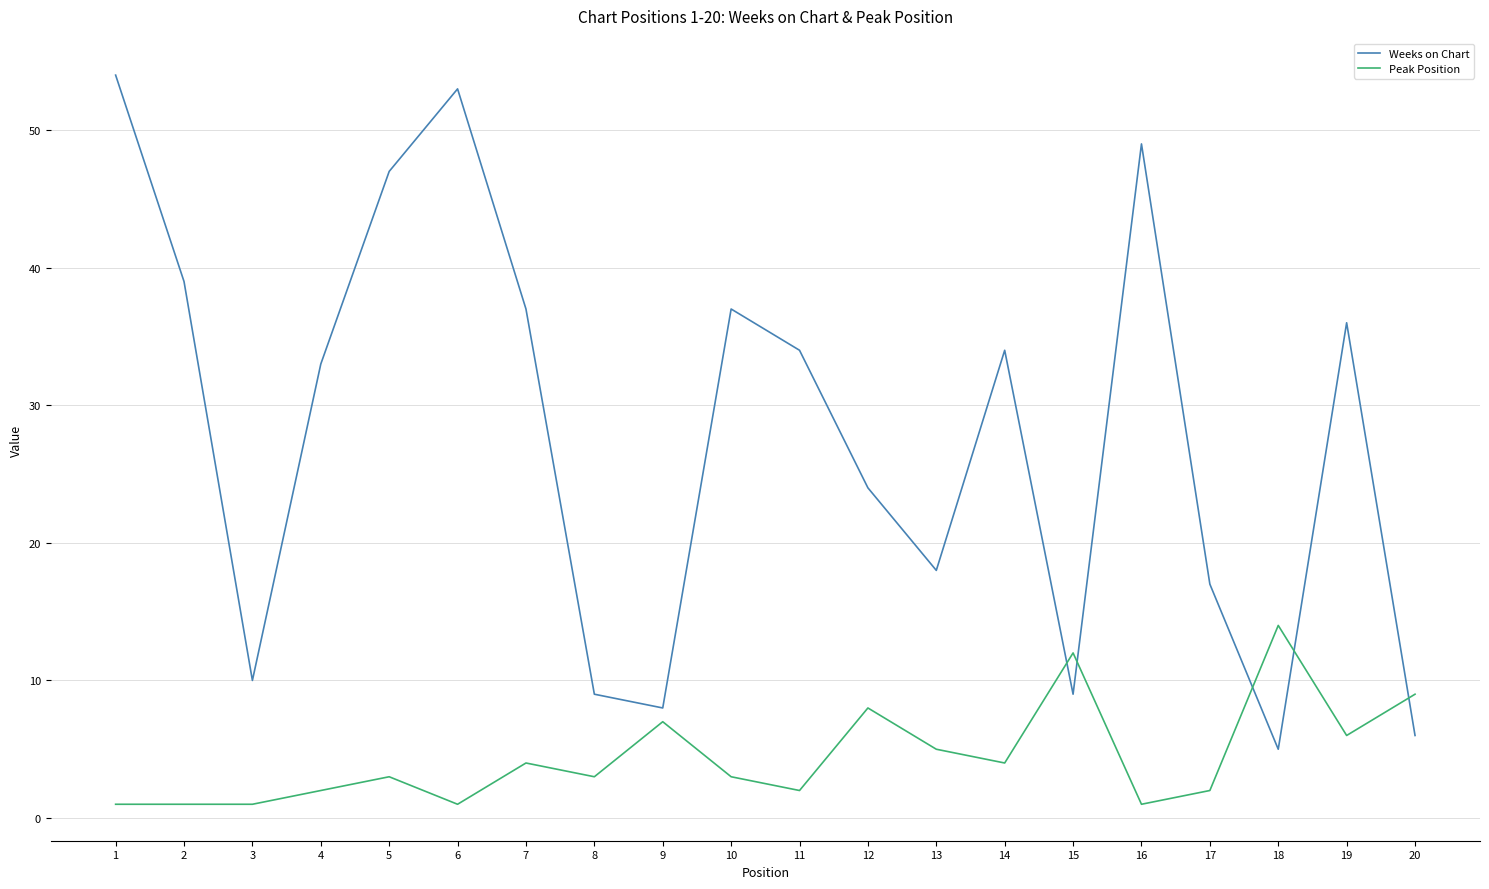

Reading left to right, what are all the values shown in this chart?

Weeks on Chart: 1=54	2=39	3=10	4=33	5=47	6=53	7=37	8=9	9=8	10=37	11=34	12=24	13=18	14=34	15=9	16=49	17=17	18=5	19=36	20=6
Peak Position: 1=1	2=1	3=1	4=2	5=3	6=1	7=4	8=3	9=7	10=3	11=2	12=8	13=5	14=4	15=12	16=1	17=2	18=14	19=6	20=9